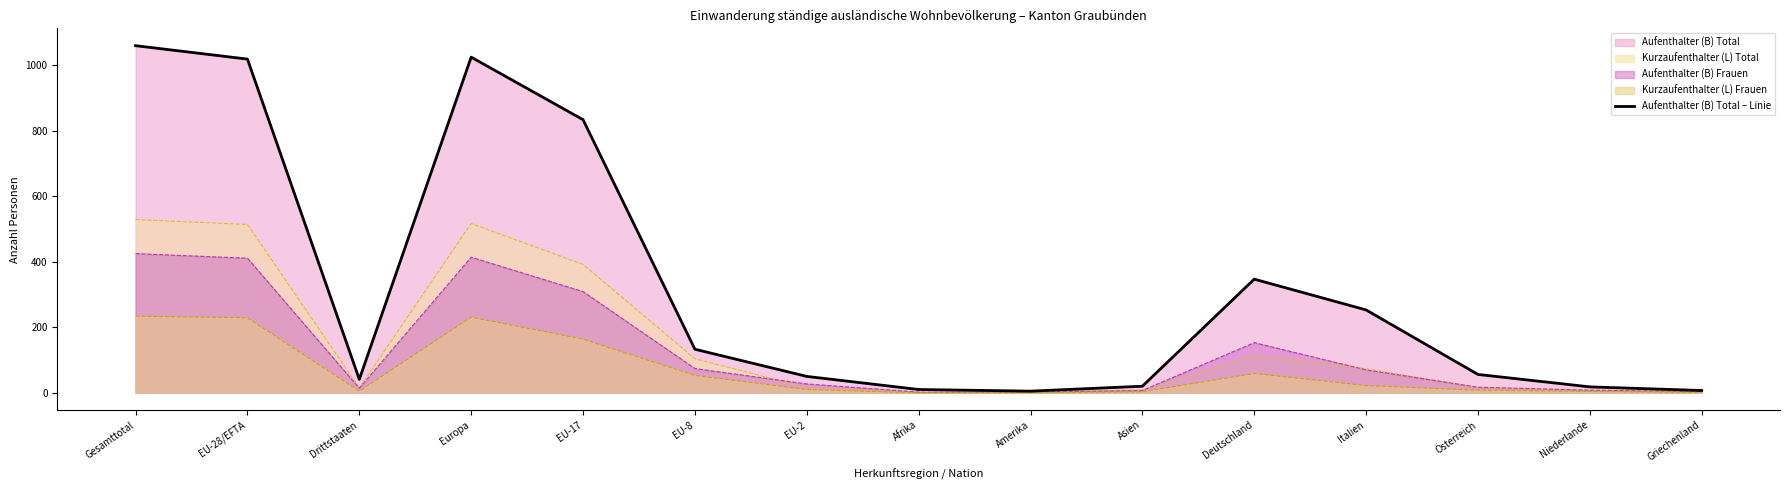

Rank the categories by value from highest to lowest.

Gesamttotal, Europa, EU-28/EFTA, EU-17, Deutschland, Italien, EU-8, Österreich, EU-2, Drittstaaten, Asien, Niederlande, Afrika, Griechenland, Amerika